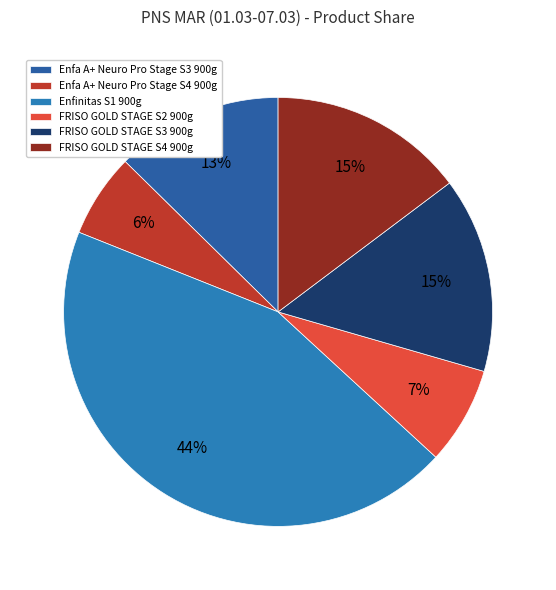

What is the ratio of the value at Enfa A+ Neuro Pro Stage S4 900g to the value at Enfinitas S1 900g?

0.1